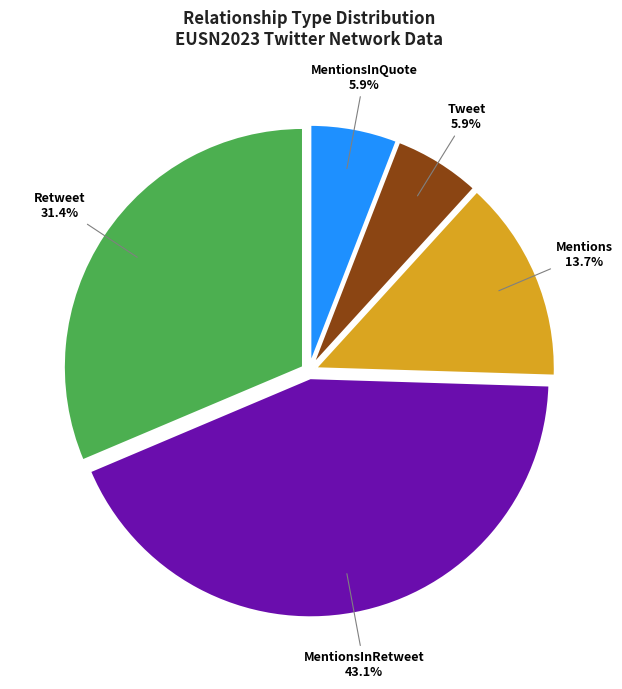

How many slices are in this pie chart?

5